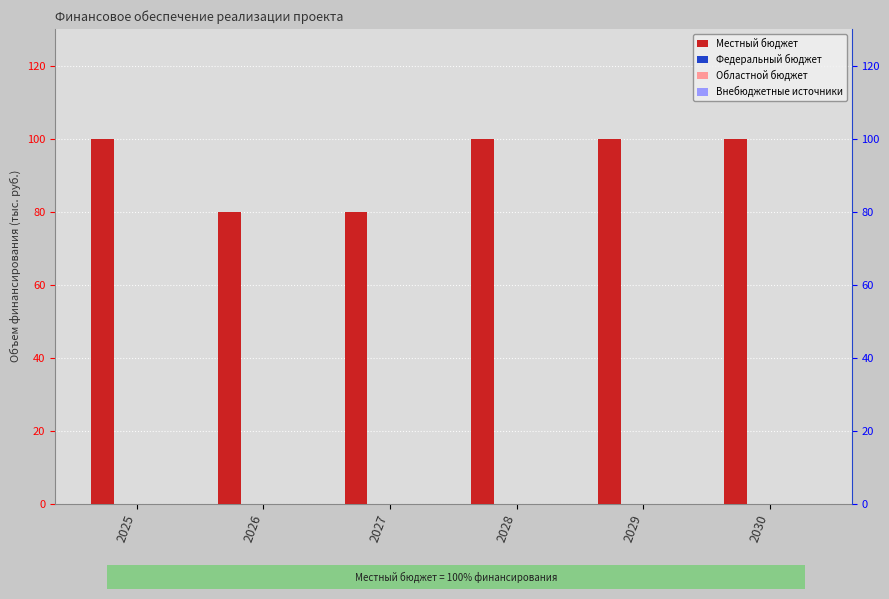

At which category is the sum across all series the highest?

2025